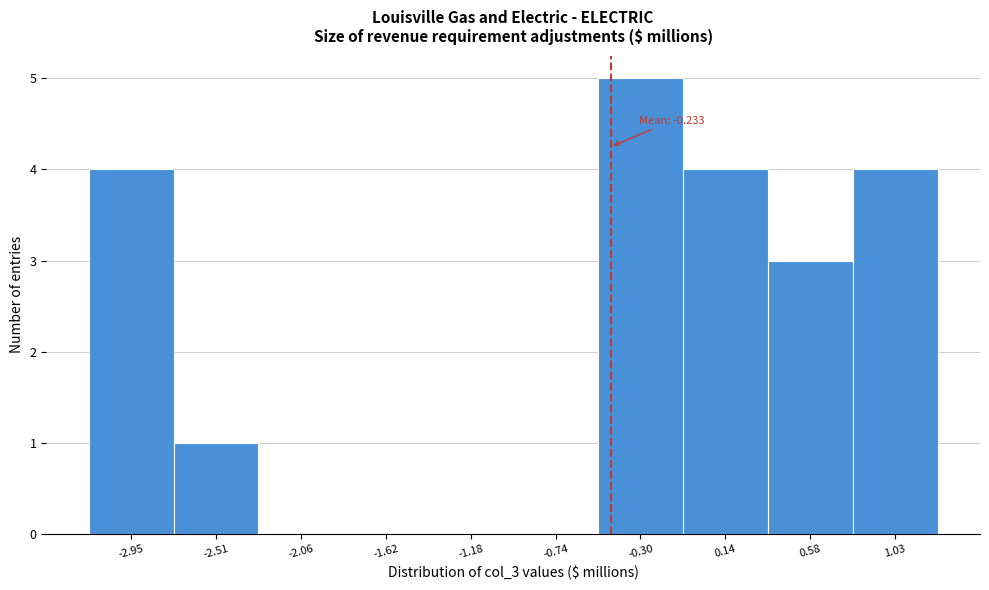

Reading right to left, extract all data points from this chart.

1.03=4	0.58=3	0.14=4	-0.30=5	-0.74=0	-1.18=0	-1.62=0	-2.06=0	-2.51=1	-2.95=4